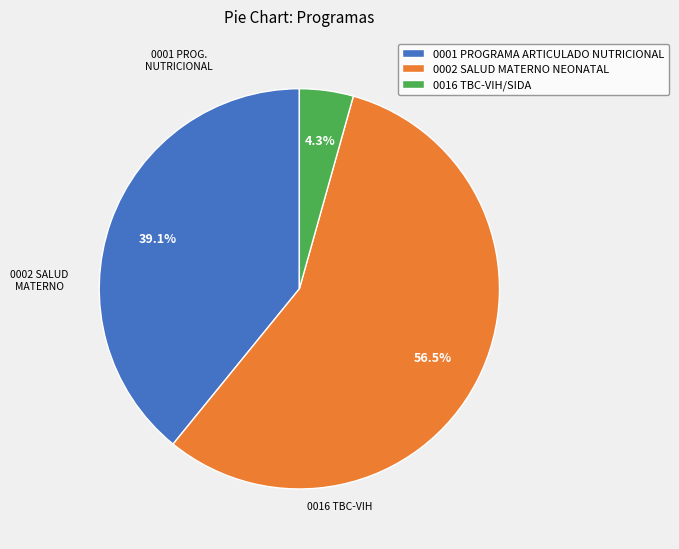

To the nearest percent, what is the difference between the largest and smallest slice percentages?

52%